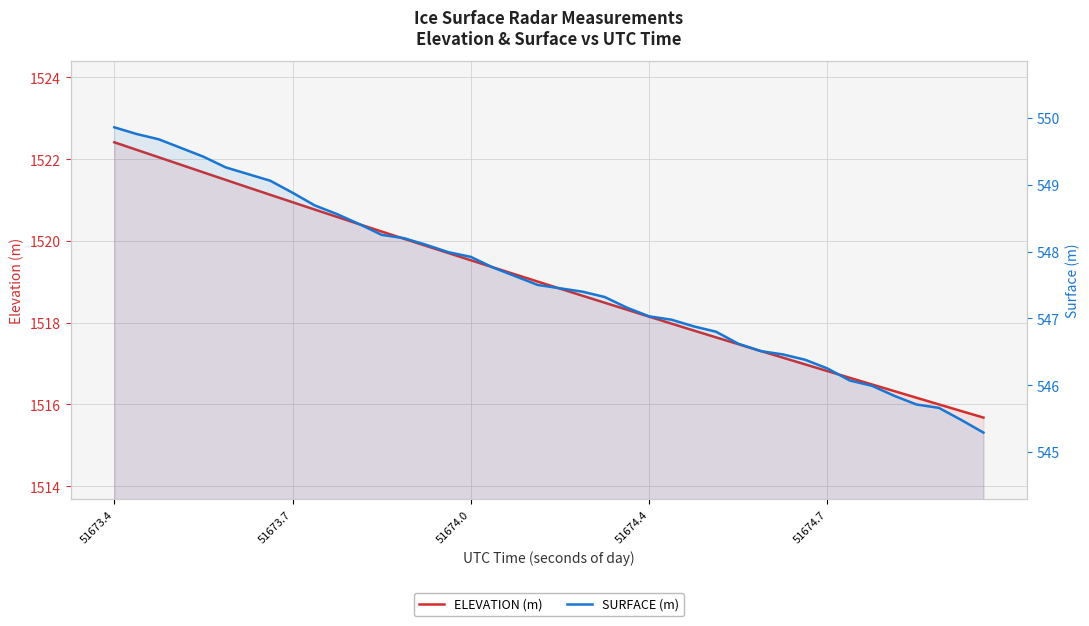

What is the average value of the ELEVATION (m) series?

1519.0